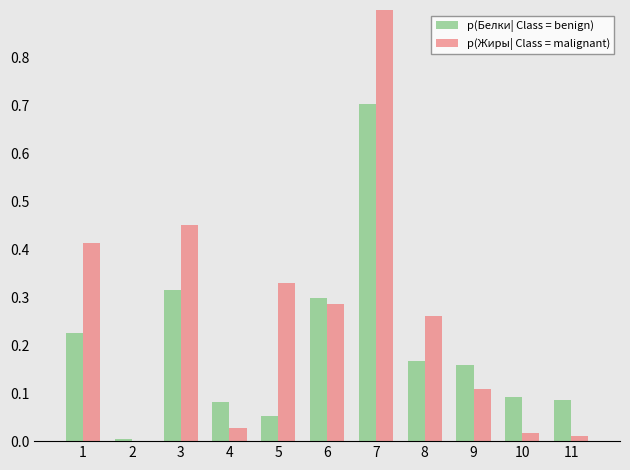

What is the highest value of the p(Белки| Class = benign) series?

0.7